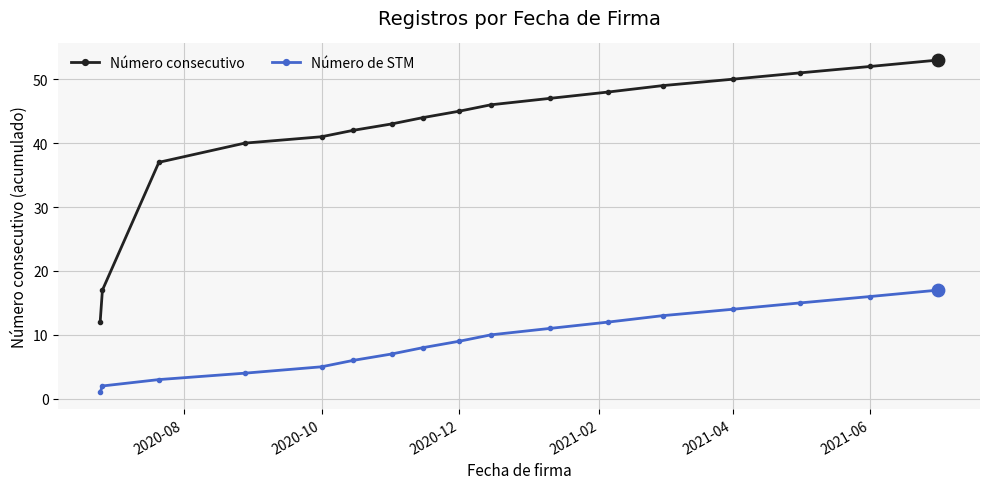

Which series has the largest total across all categories?

Número consecutivo